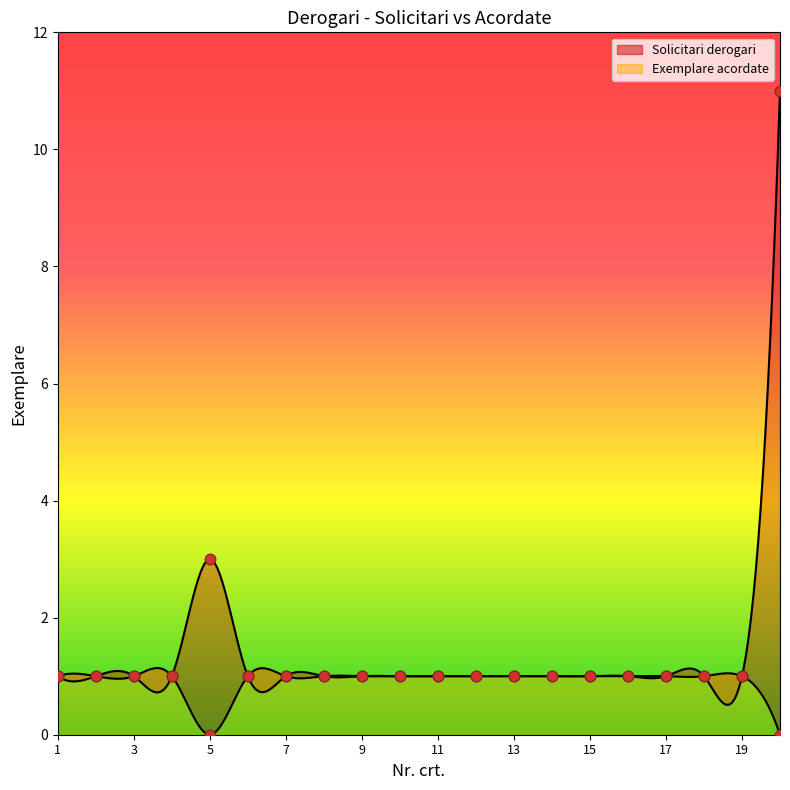

At how many categories does at least one series exceed 7?

1